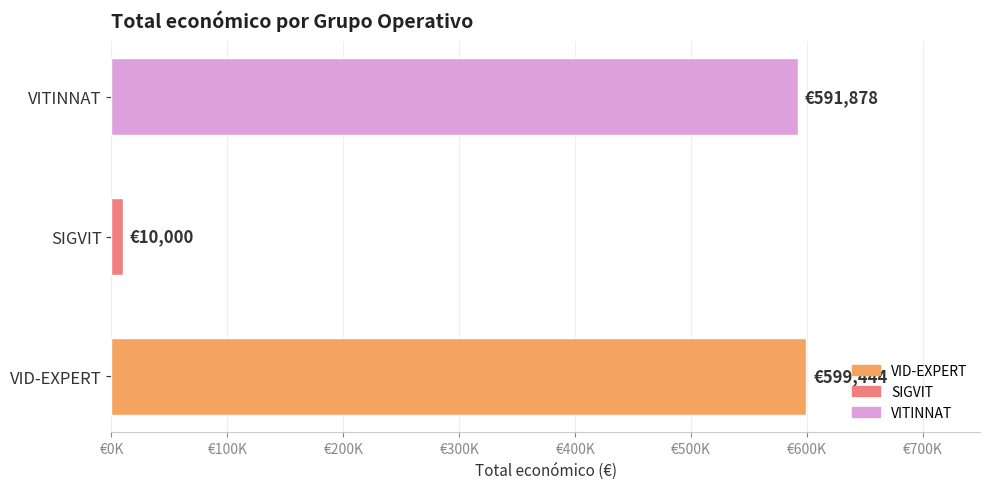

List the labels in order of value, largest first.

VID-EXPERT, VITINNAT, SIGVIT